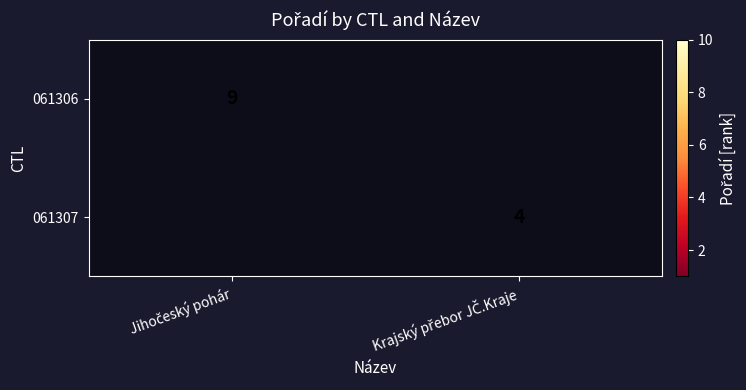

Count the number of data series in this chart.

2